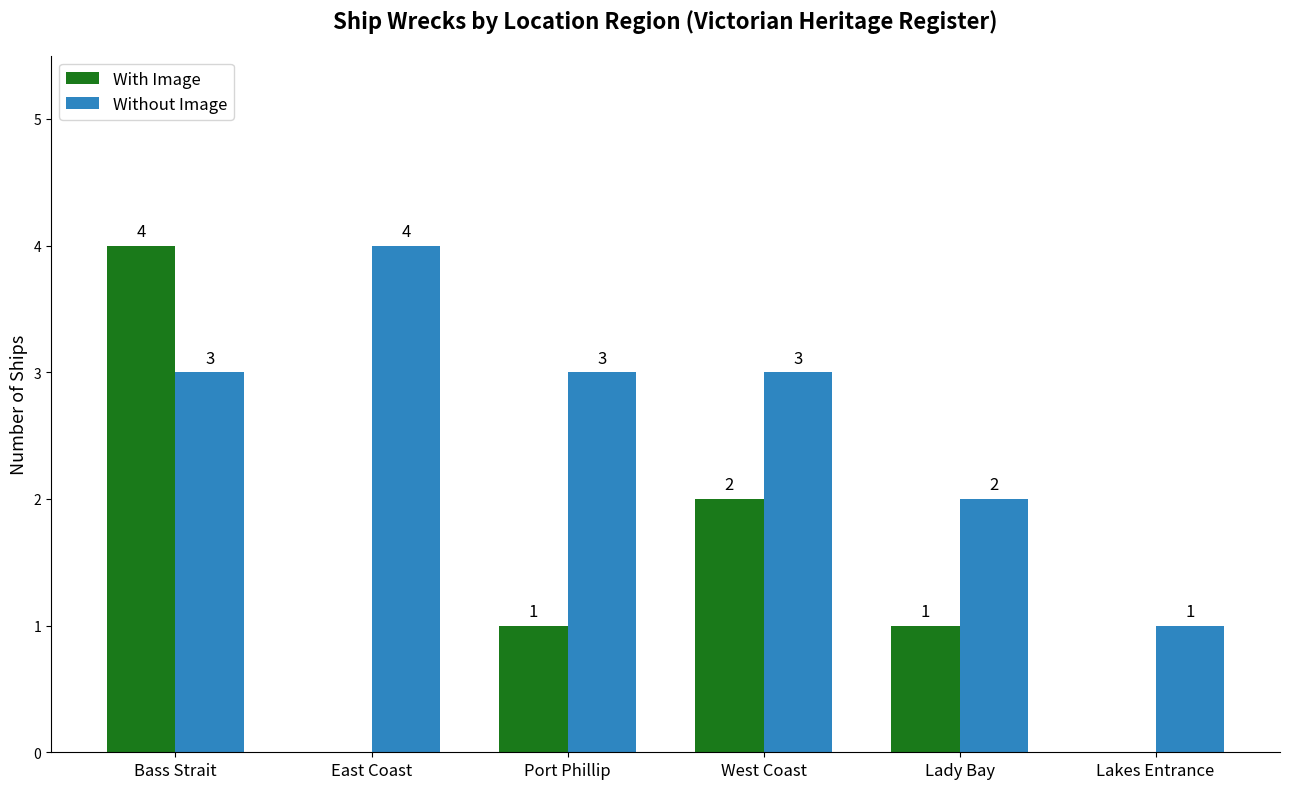

True or false: Without Image has a value of 3 at Port Phillip.

True